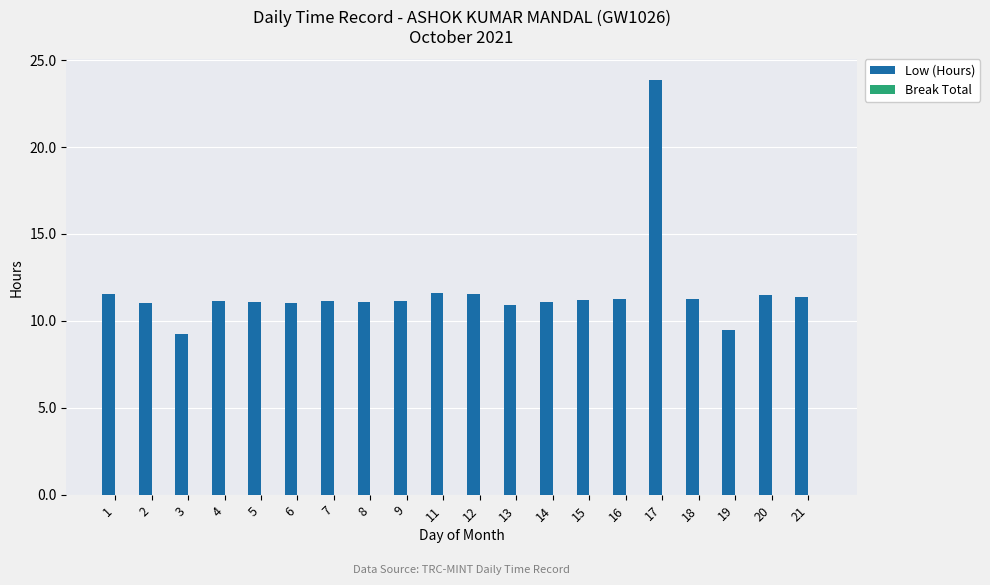

Approximately how many times larger is the value at 16 compared to 4?

1.0